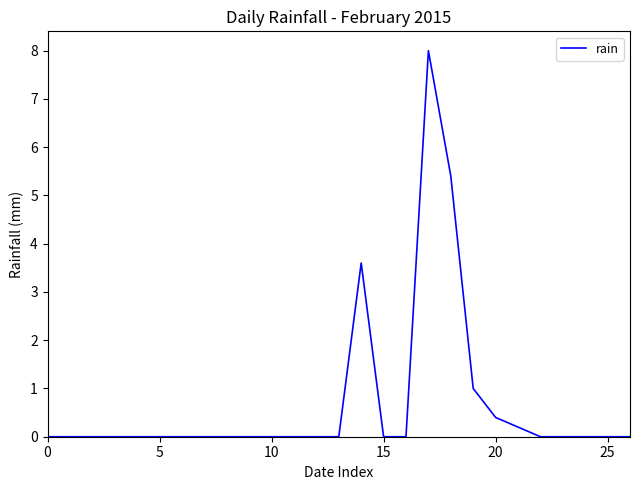

What is the difference between the maximum and minimum values?

8.0